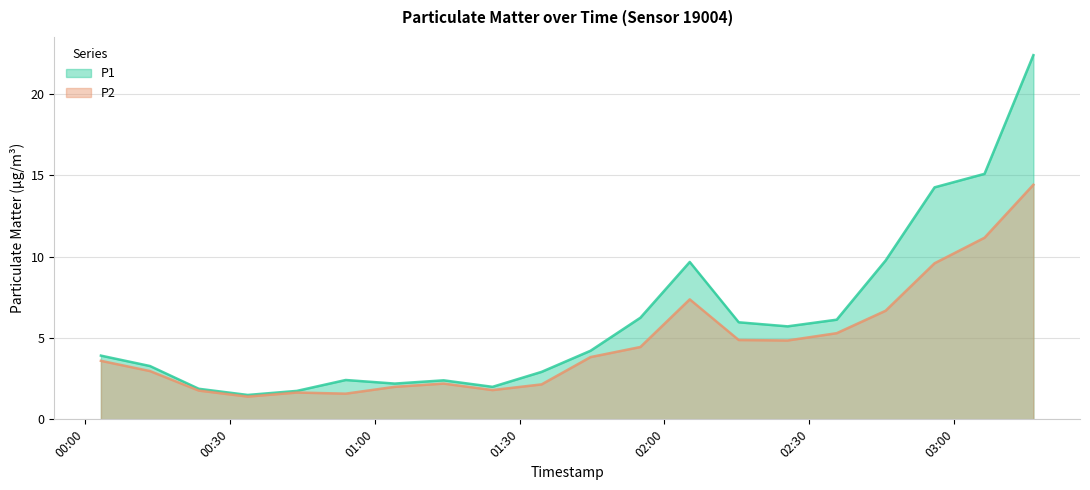

Is it true that P2 equals 11.6 at 2023-11-19T02:05:14?

False